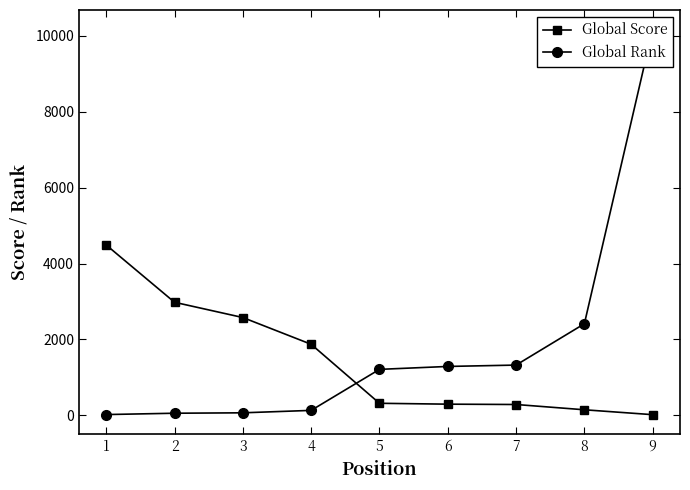

List the labels in order of Global Score value, smallest first.

9, 8, 7, 6, 5, 4, 3, 2, 1